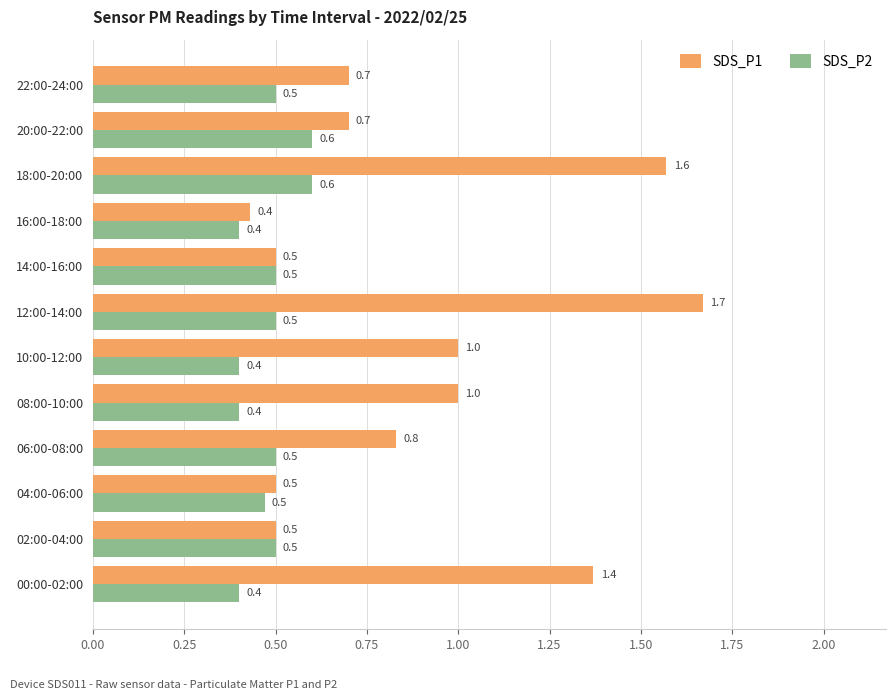

Which series has the largest range (max minus min)?

SDS_P1